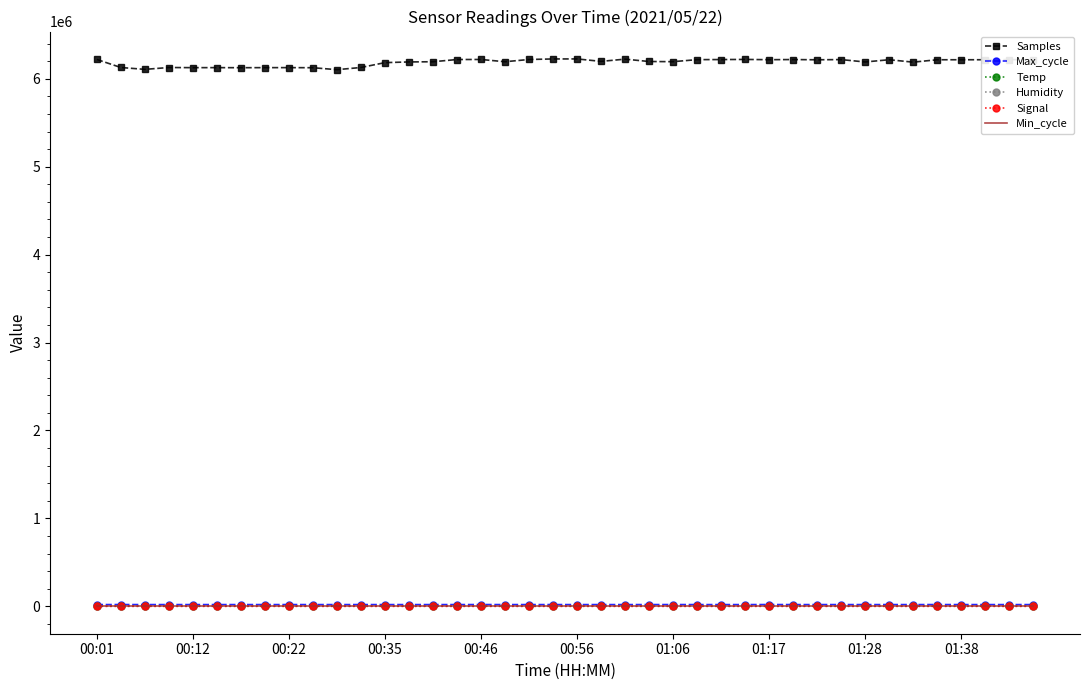

Which series has the widest spread of values?

Samples